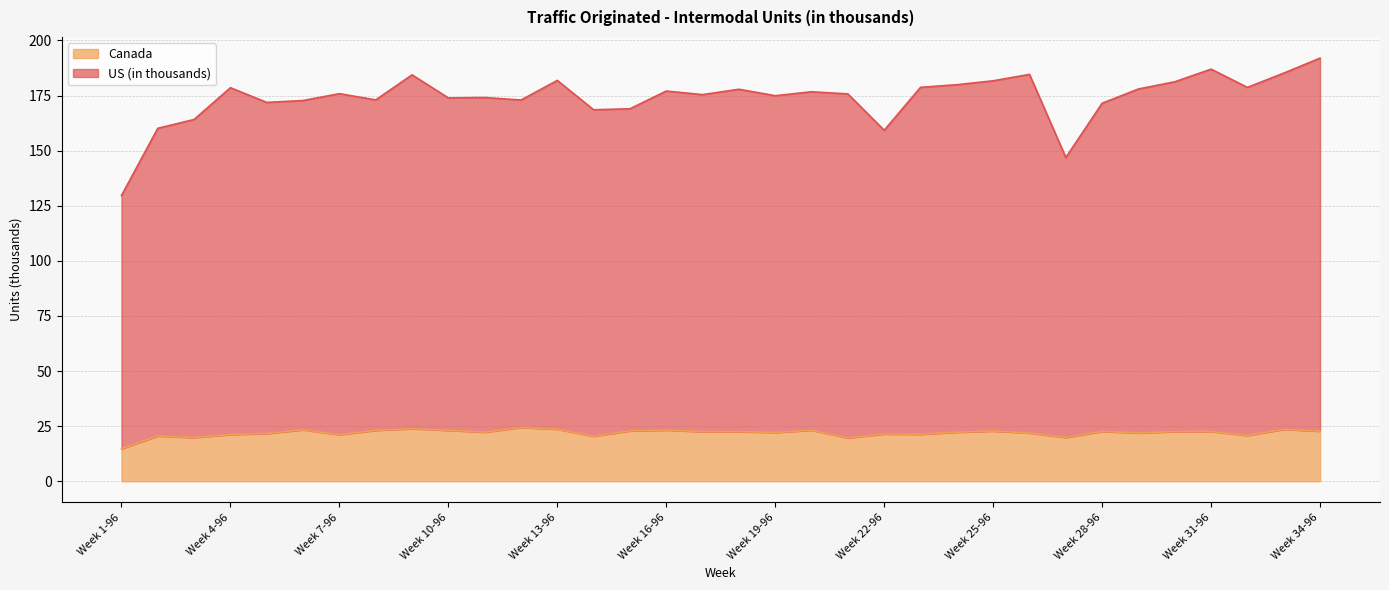

What is the approximate value of Canada at Week 10-96?

23.1